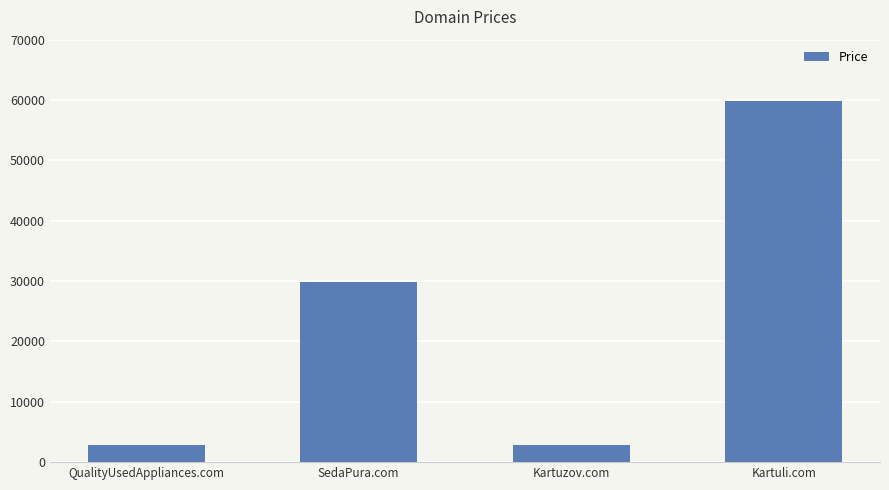

What is the change in value from QualityUsedAppliances.com to Kartuli.com?

+57000